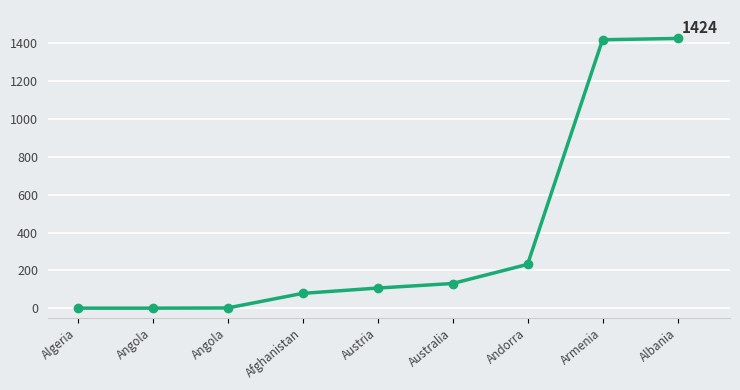

True or false: the data shows 506 at Armenia.

False